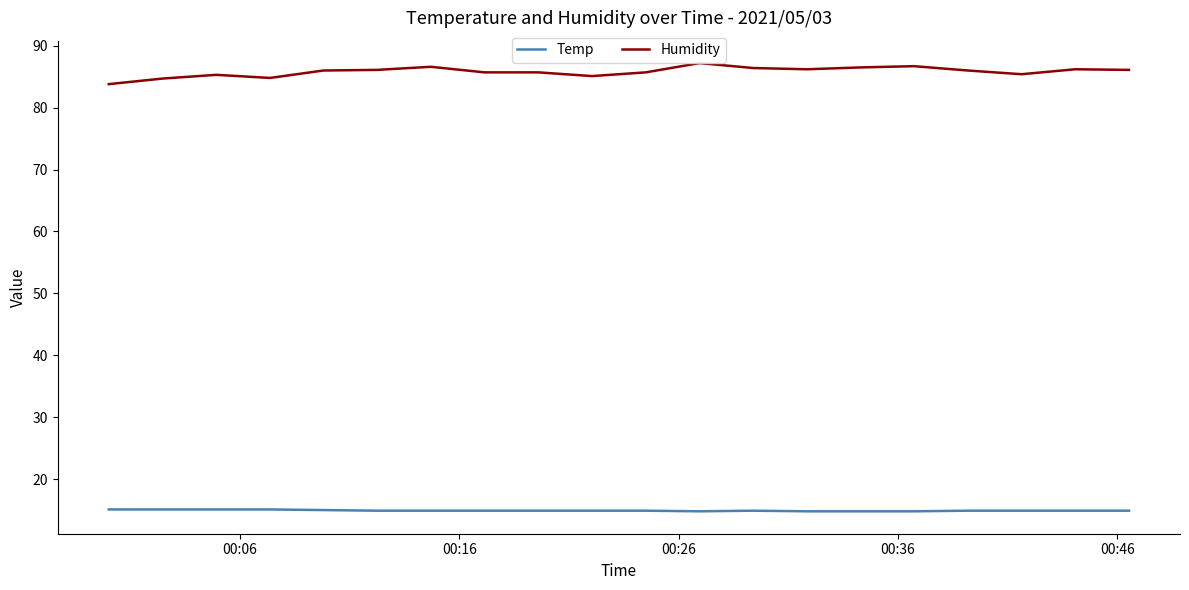

List the series in order of their peak value, lowest first.

Temp, Humidity